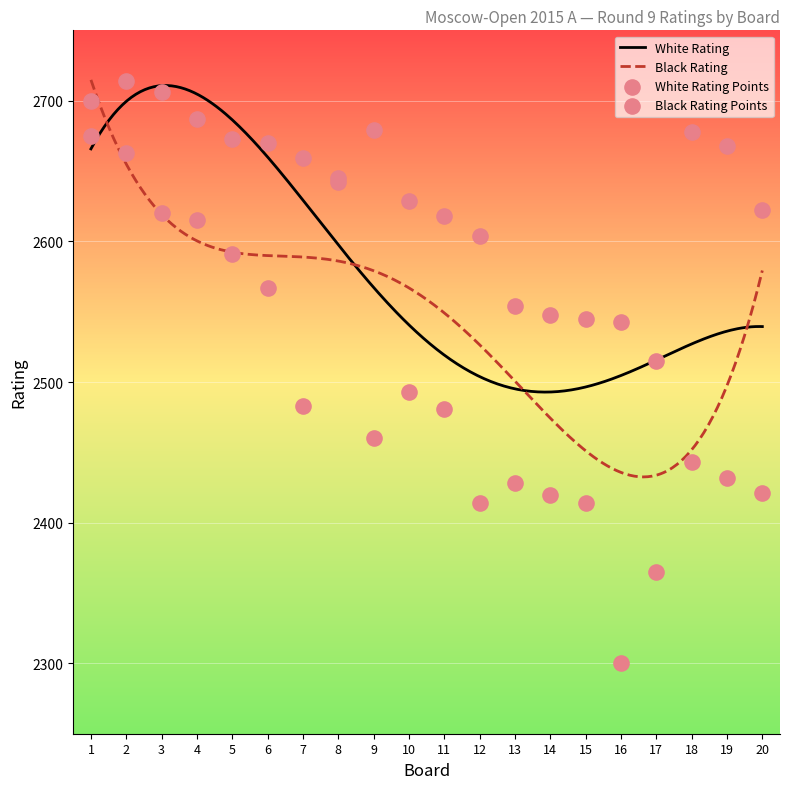

Is the value of White Rating at 12 greater than the value of Black Rating at 1?

No